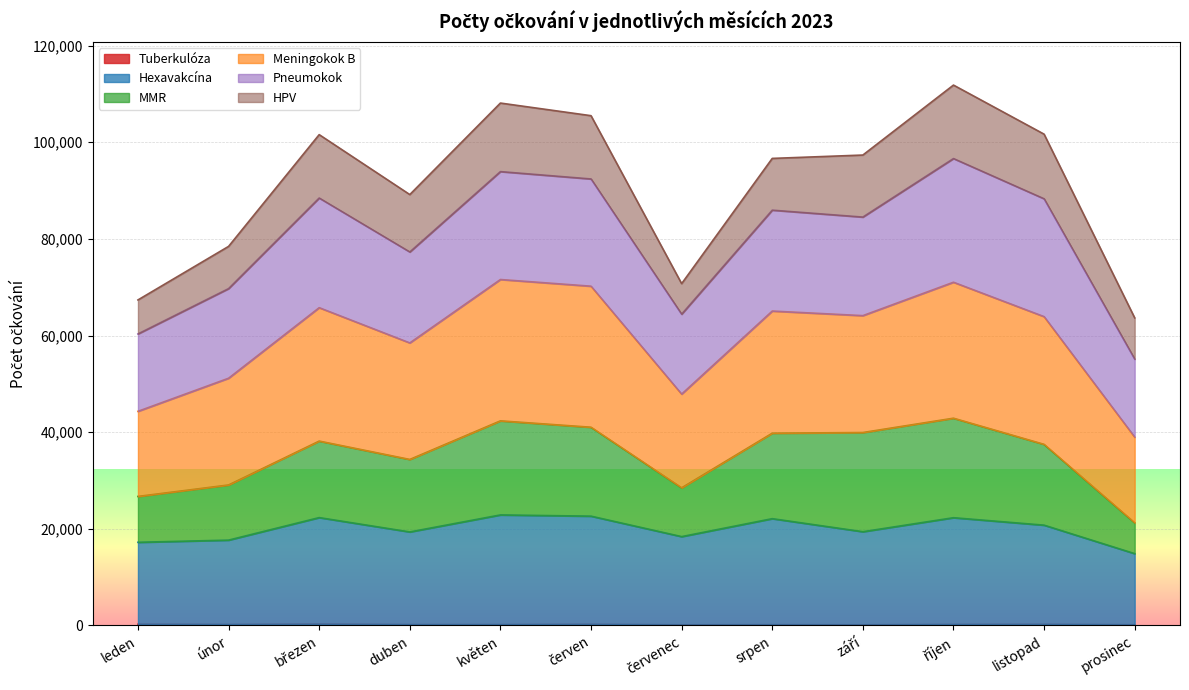

What is the sum of the Tuberkulóza values at únor and duben?

378